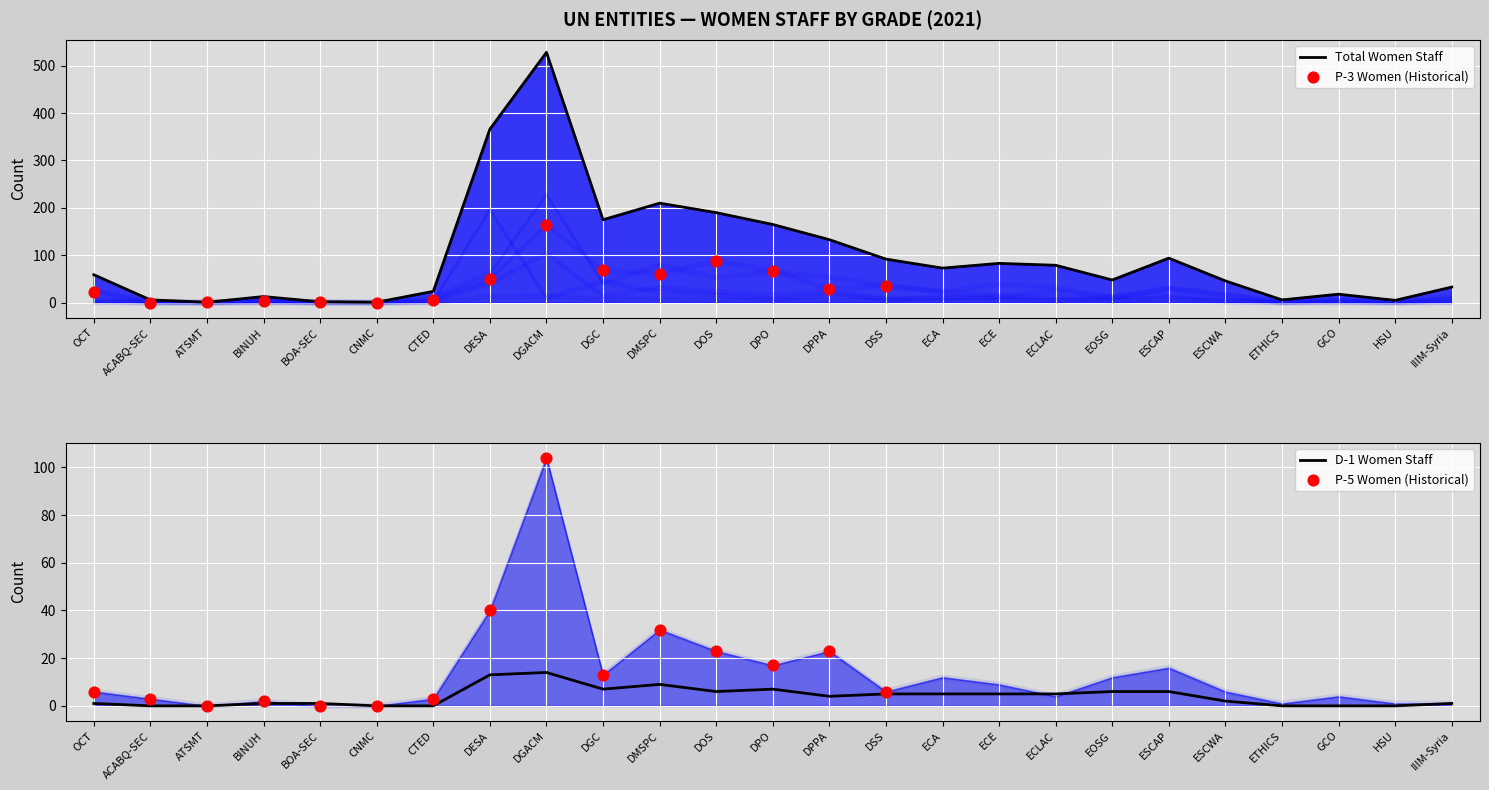

The value of D-1 Women Staff at ACABQ-SEC is 0. True or false?

True